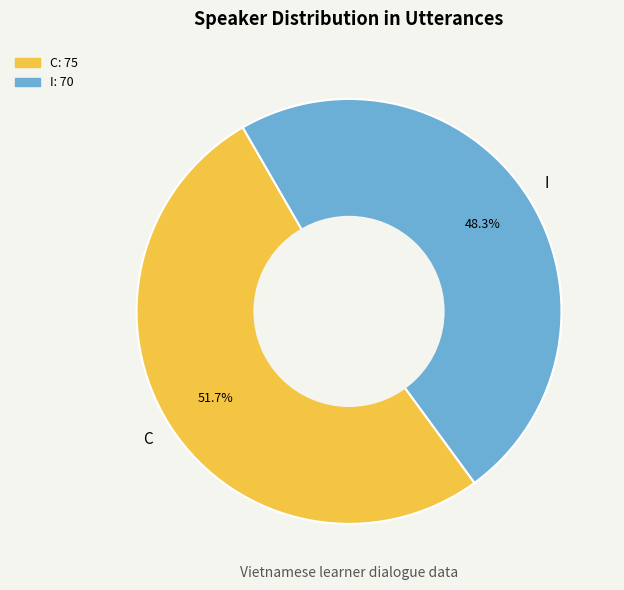

How much of the chart is everything except I?

51.7%